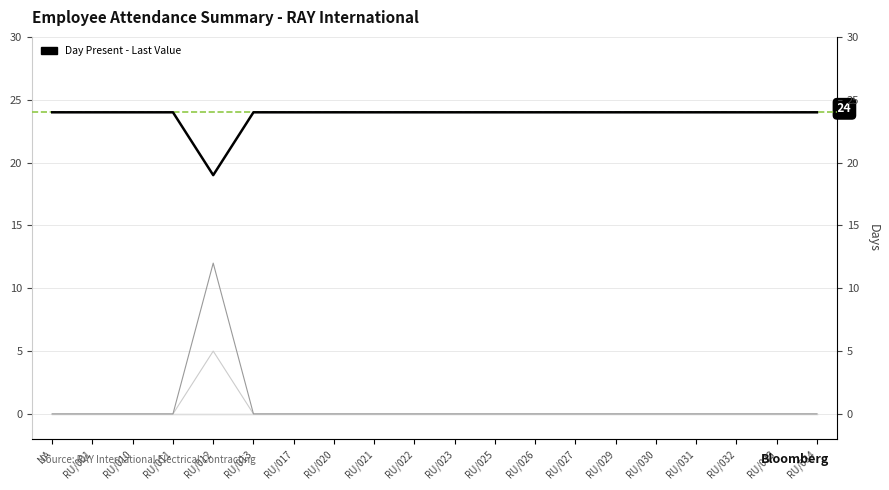

At which label is Day Present closest to 21?

RU/012